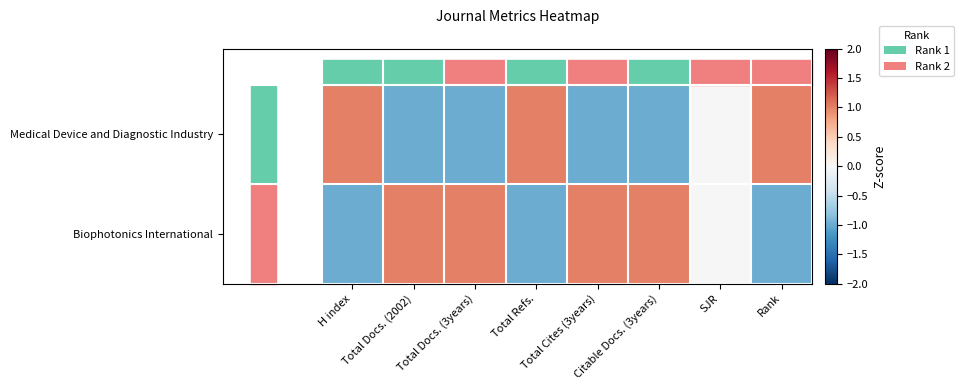

List the series in order of their overall mean, highest first.

Biophotonics International, Medical Device and Diagnostic Industry